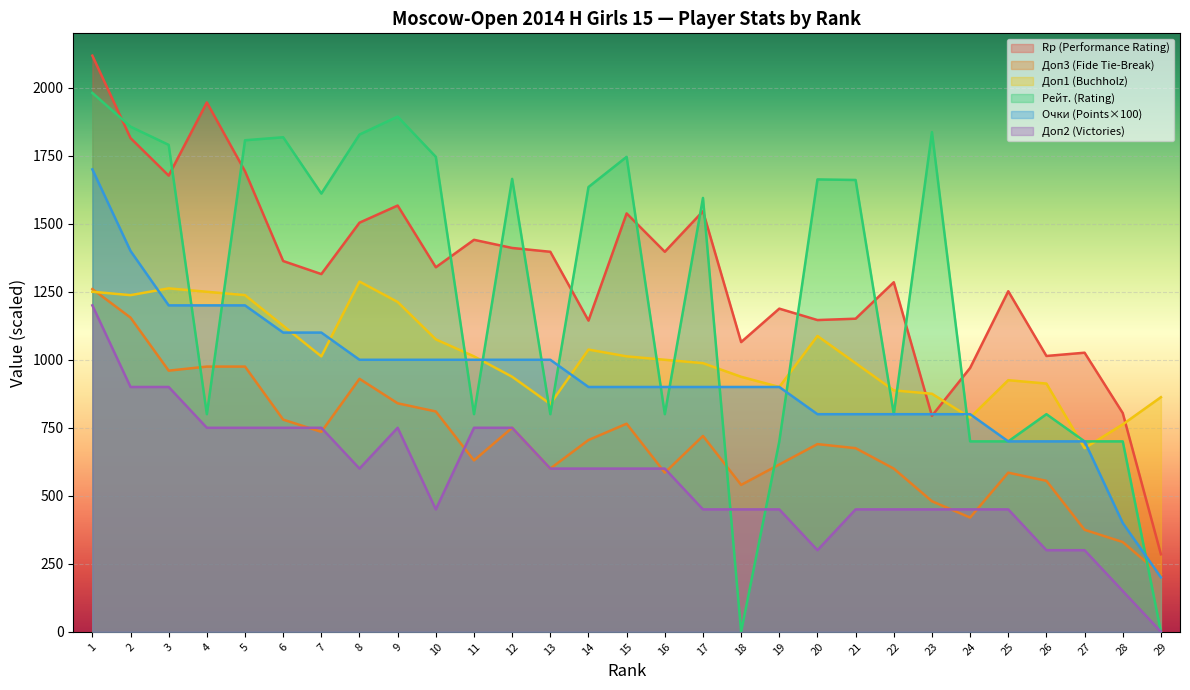

Count the number of data series in this chart.

6